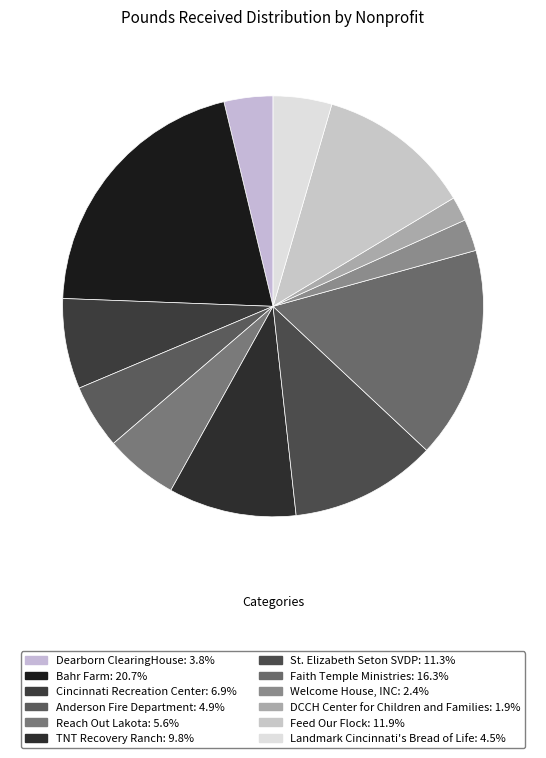

To the nearest percent, what portion does DCCH Center for Children and Families represent?

2%